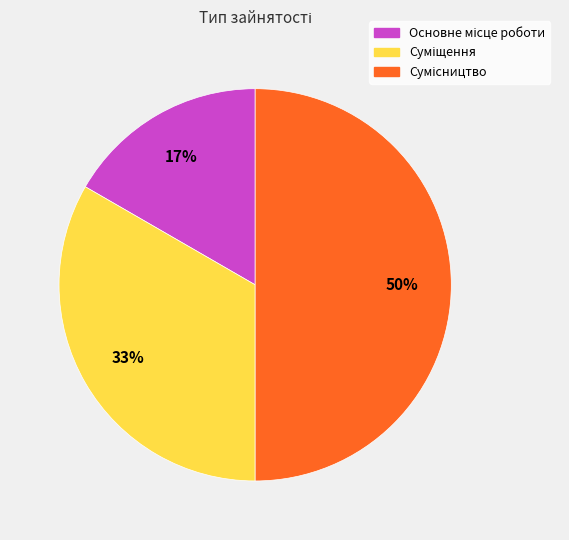

How many slices are in this pie chart?

3